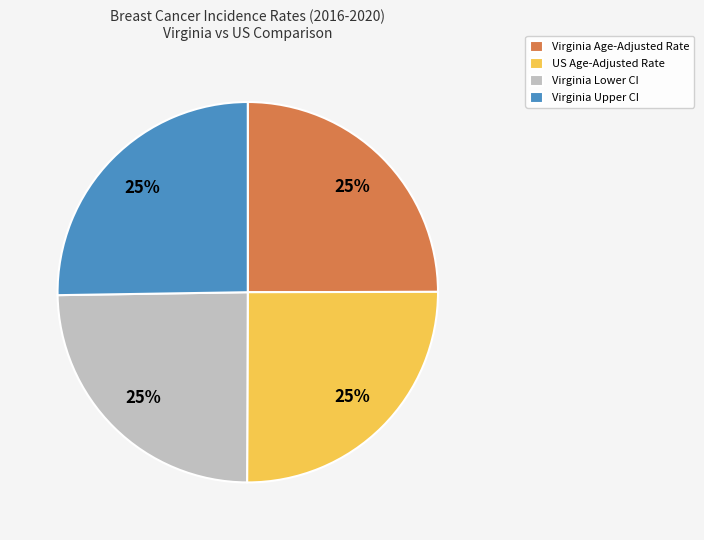

The Virginia Lower CI slice represents 25% of the pie. True or false?

True